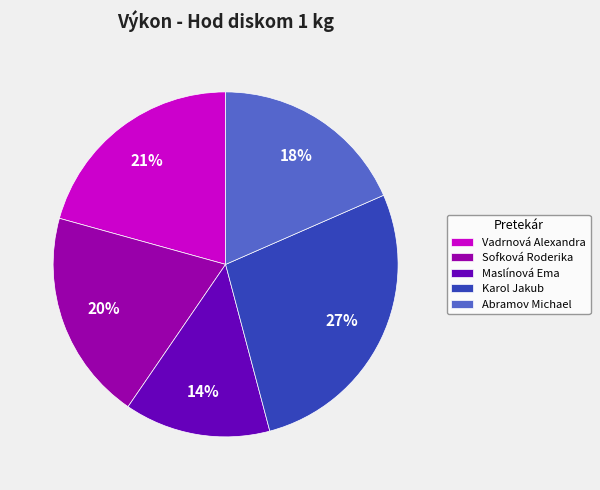

Does Vadrnová Alexandra account for over 50% of the chart?

No